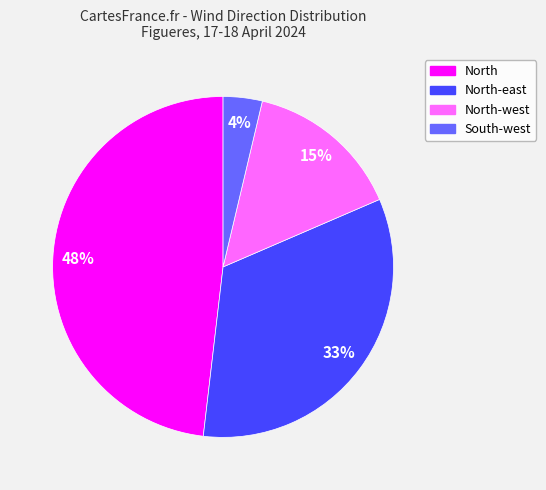

Rank the categories by value from lowest to highest.

South-west, North-west, North-east, North